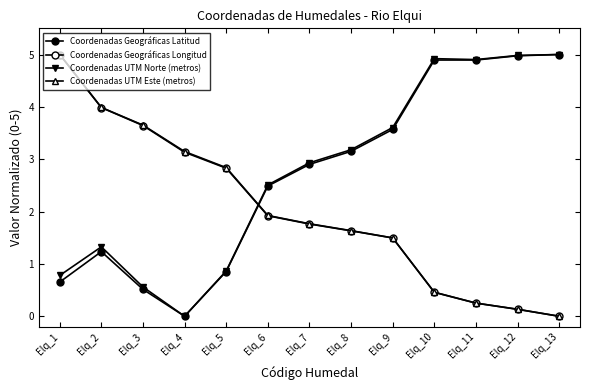

How many lines are shown in the chart?

4